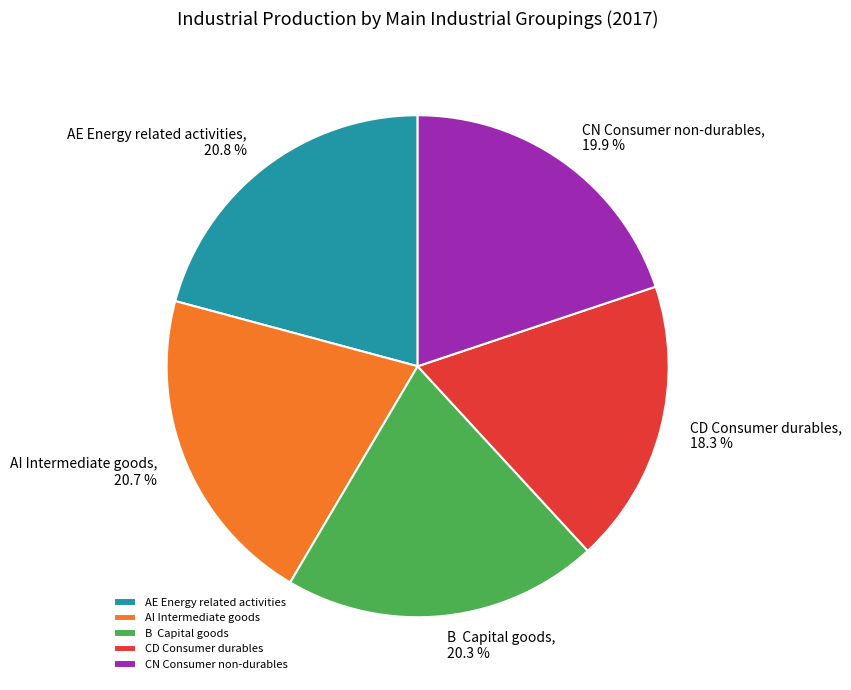

Does CD Consumer durables account for over 50% of the chart?

No